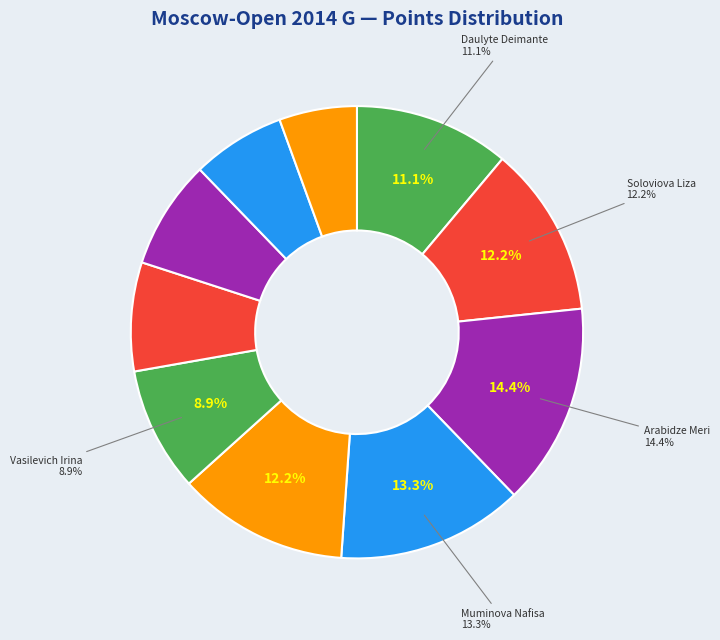

What is the ratio of the value at Severina Maria to the value at Muminova Nafisa?

0.6